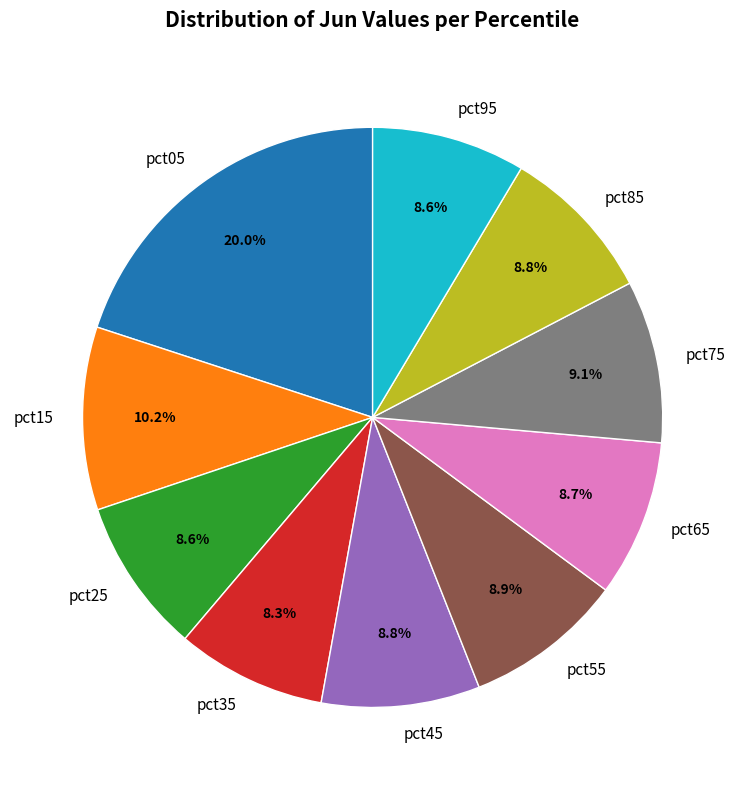

Between pct55 and pct15, which is larger?

pct15